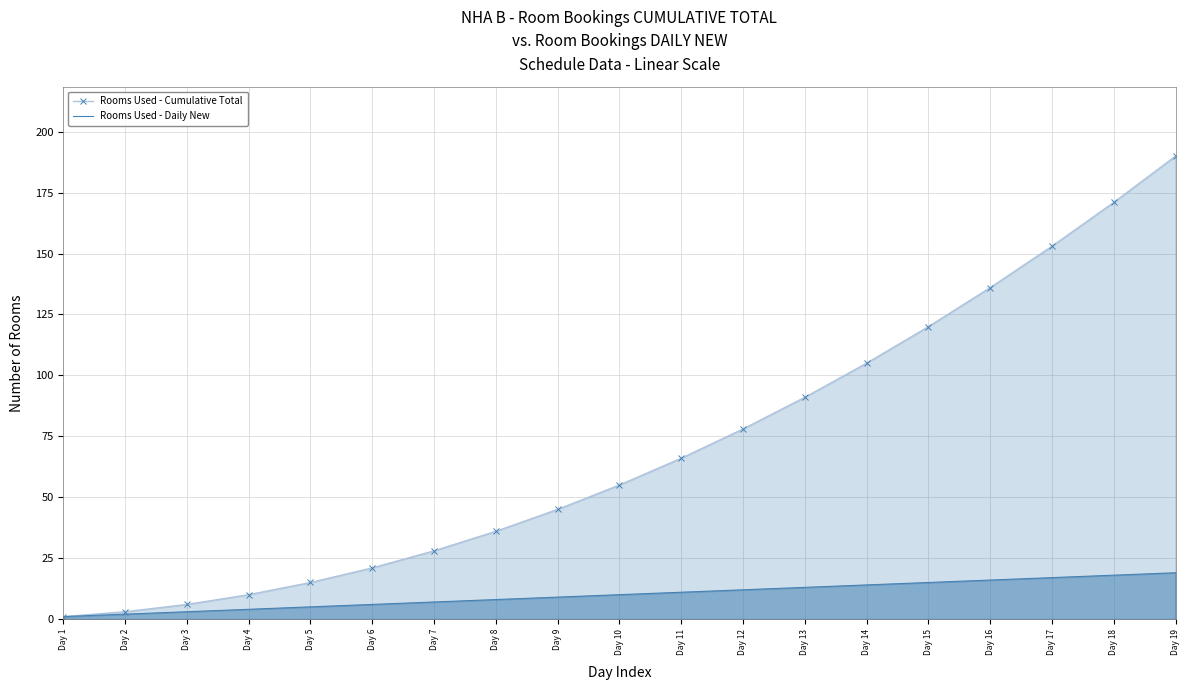

Rank the series by their maximum value, from highest to lowest.

Rooms Used - Cumulative Total, Rooms Used - Daily New